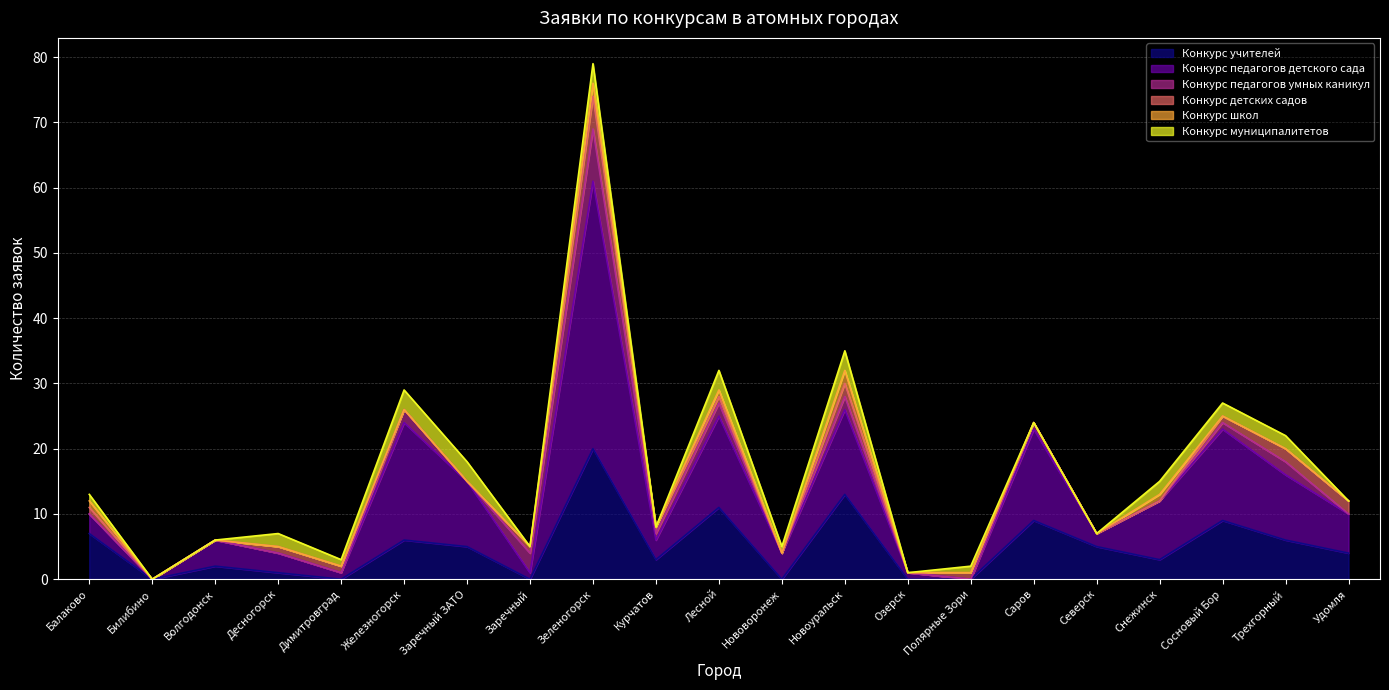

Which series ends up on top after the final intersection of Конкурс муниципалитетов and Конкурс учителей?

Конкурс учителей